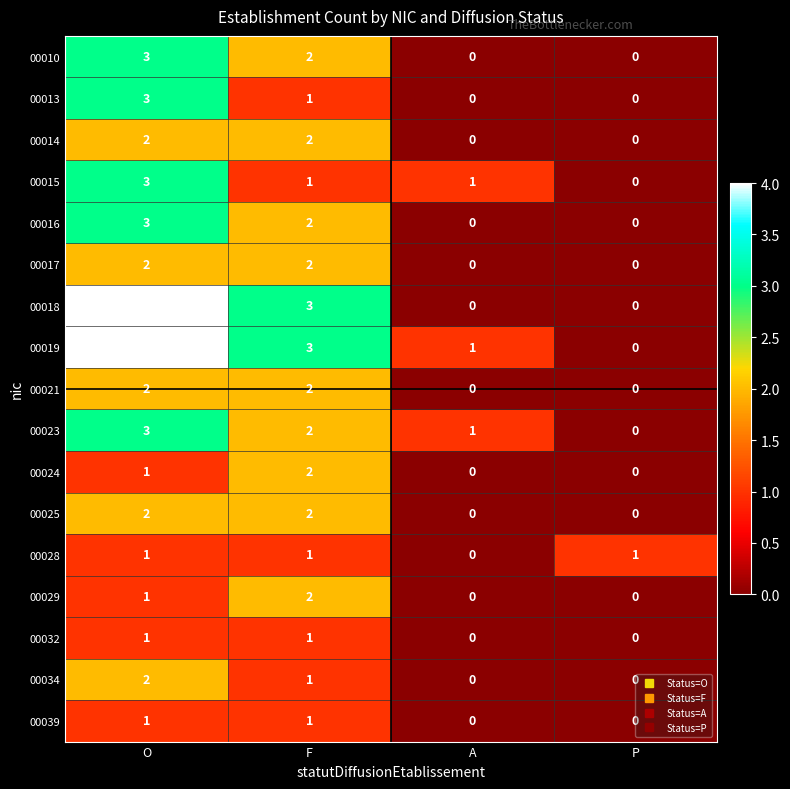

List the labels in order of 00019 value, largest first.

O, F, A, P